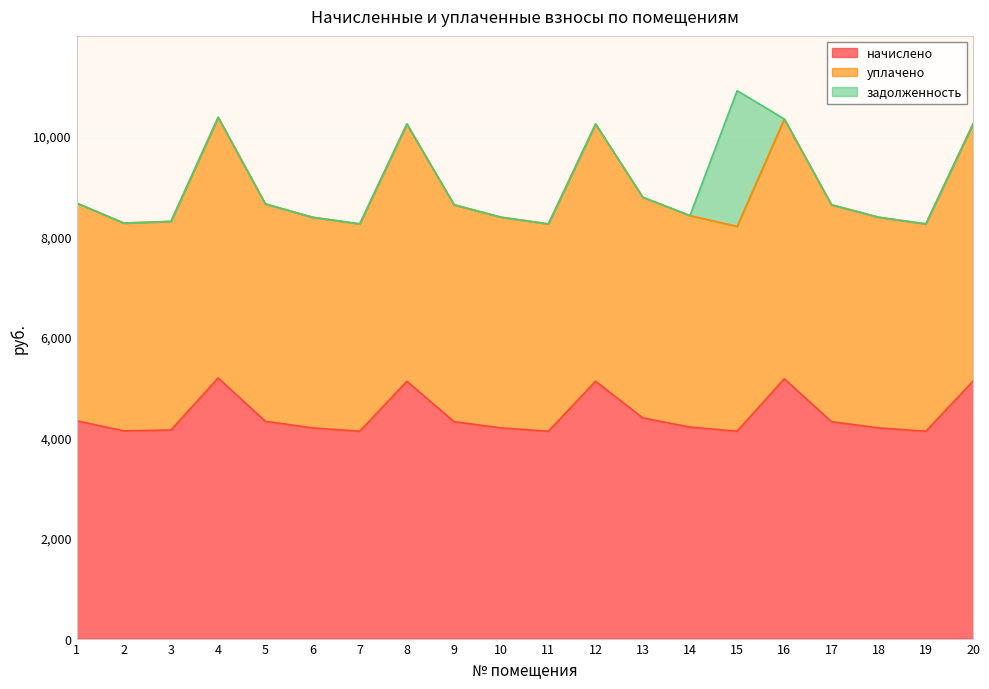

The value of начислено at 5 is 4322.2. True or false?

True